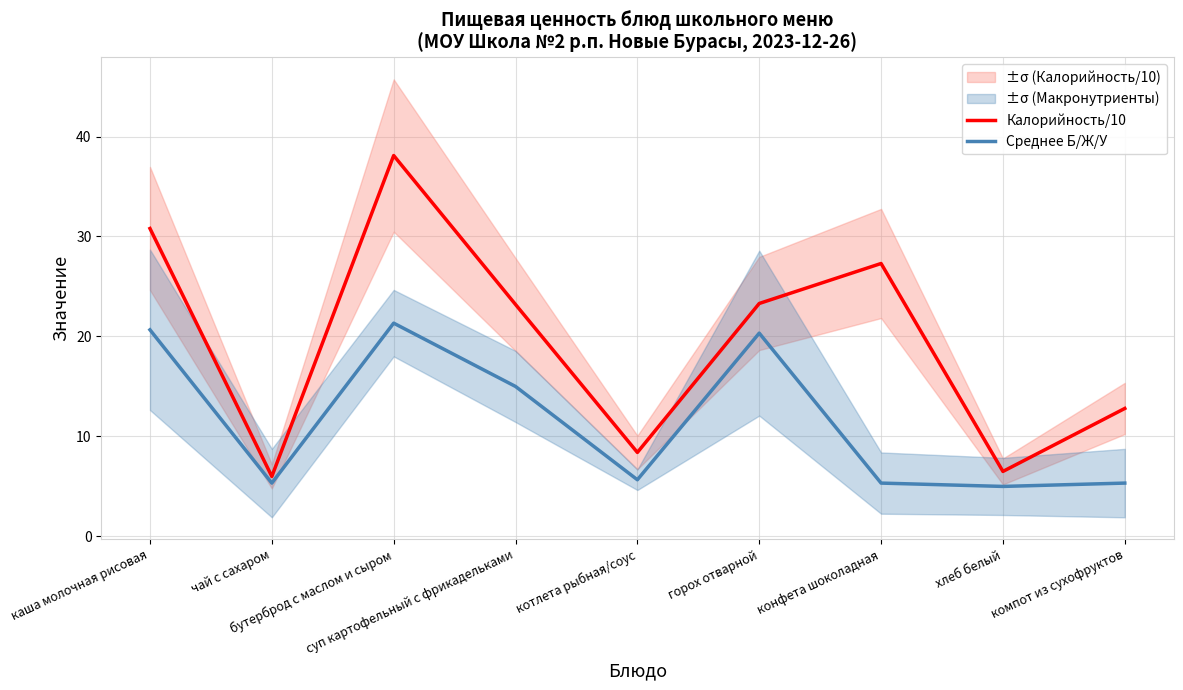

At which category does the chart reach its minimum across all series?

хлеб белый